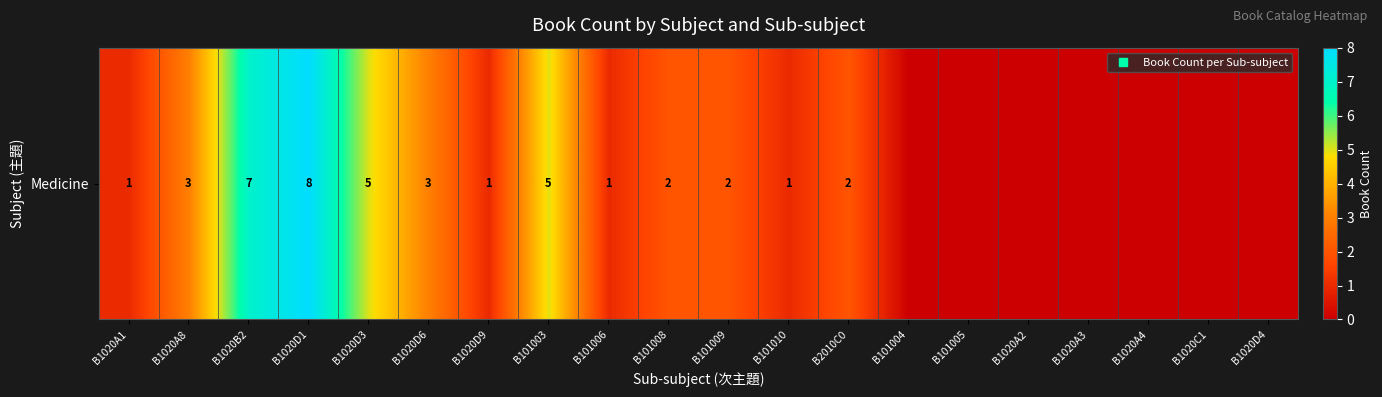

What is the difference between the maximum and minimum values?

8